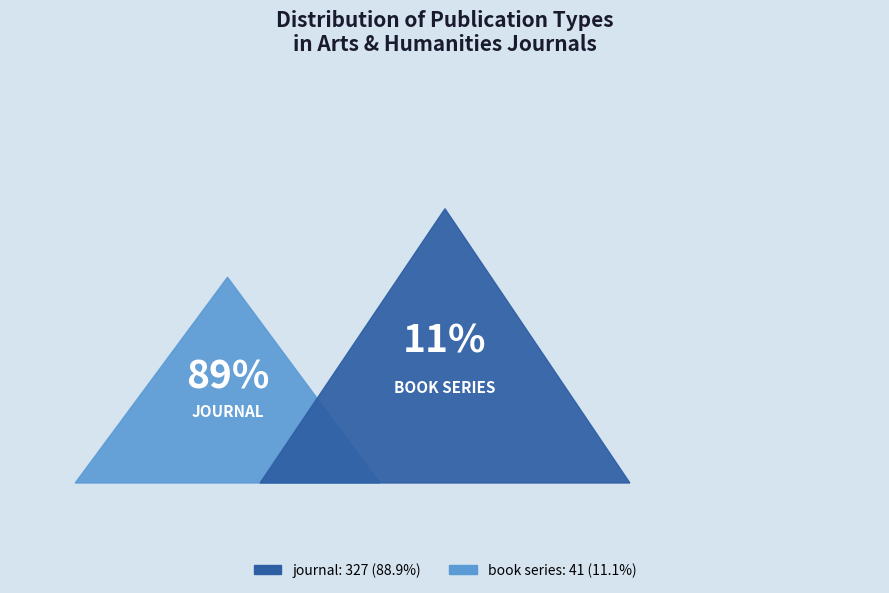

Does journal represent more than half of the total?

Yes